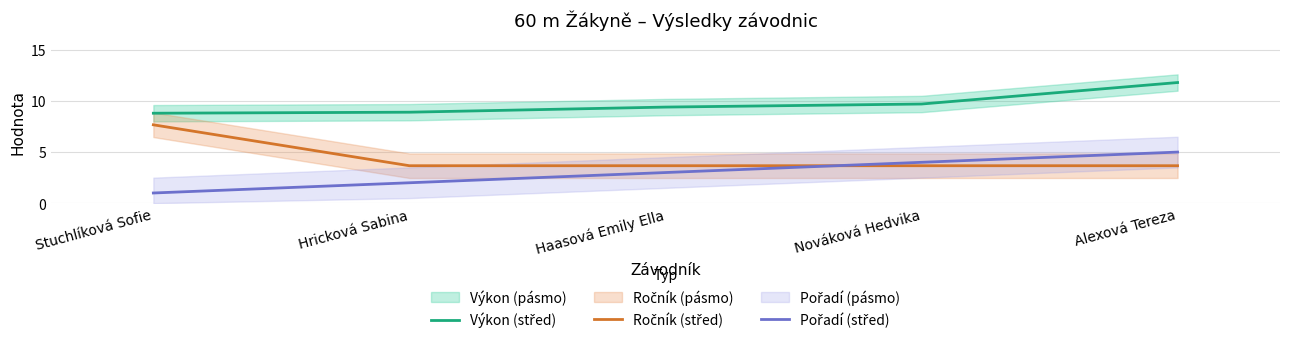

Is it true that Výkon (střed) equals 3.9 at Hricková Sabina?

False